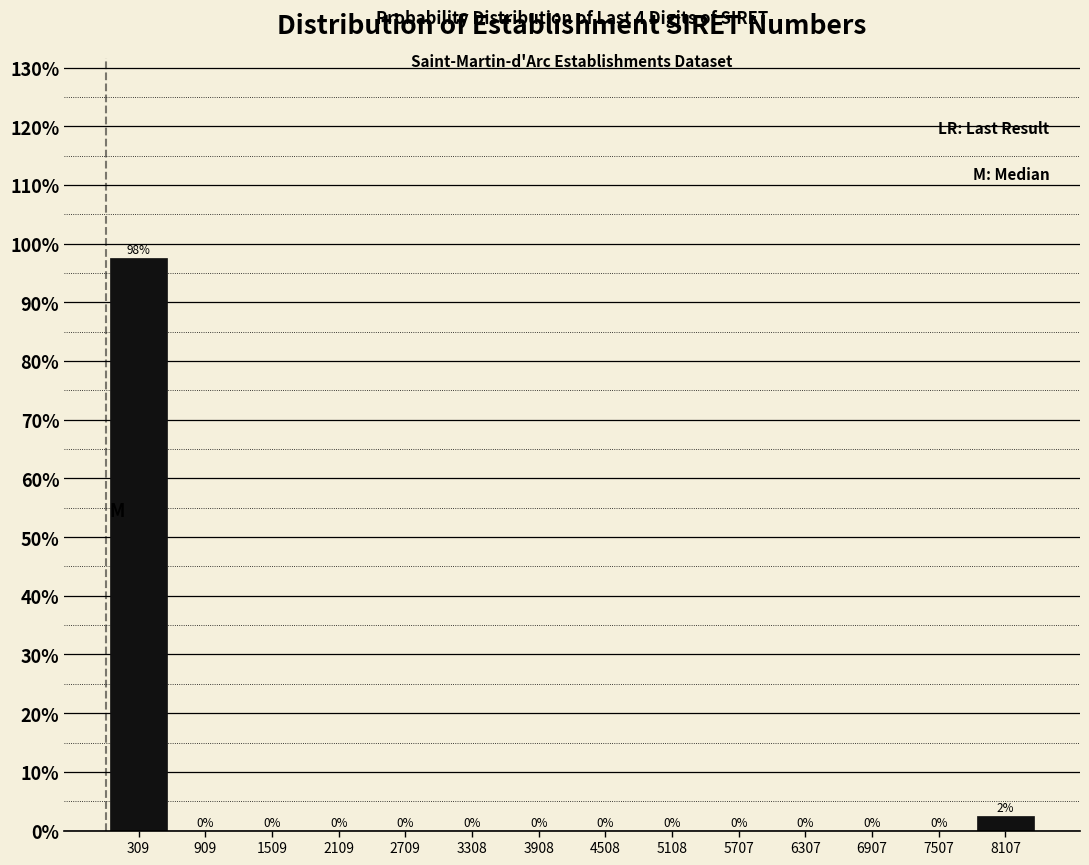

Over which range of the x-axis is the bar tallest?

0 to 600